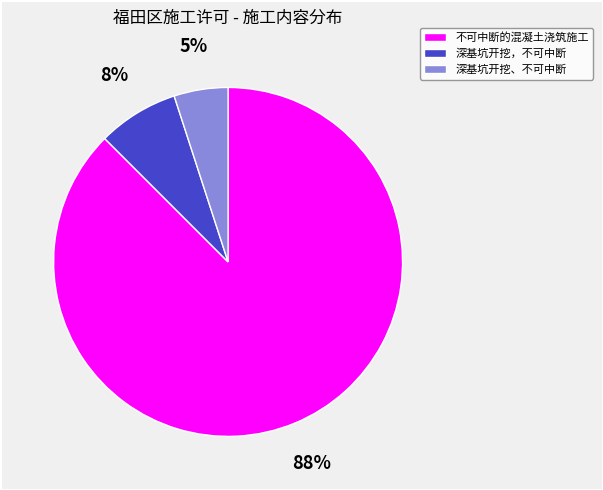

To the nearest percent, what is the difference between the largest and smallest slice percentages?

82%